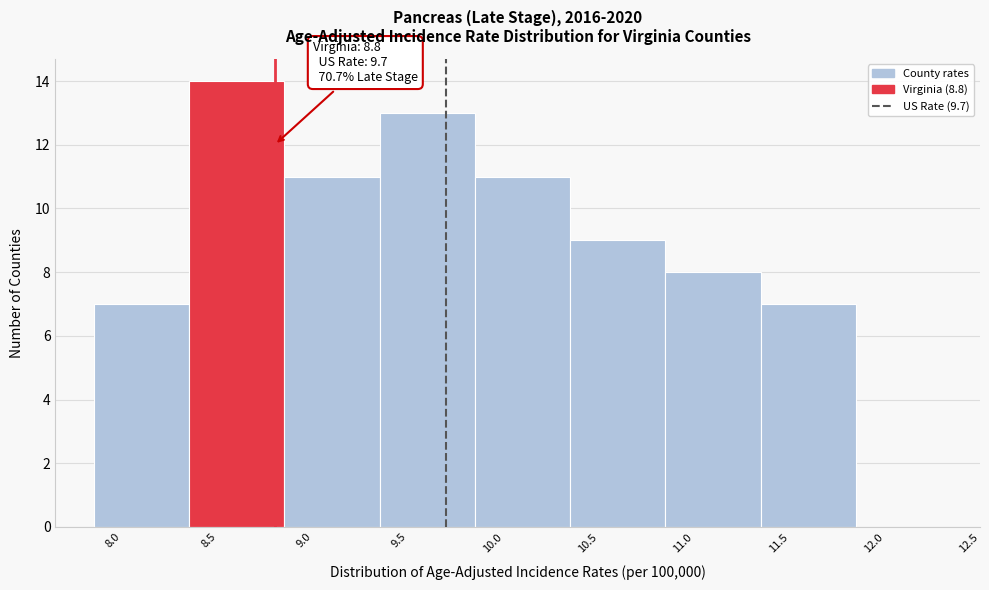

Over which range of the x-axis is the bar tallest?

8.35 to 8.85